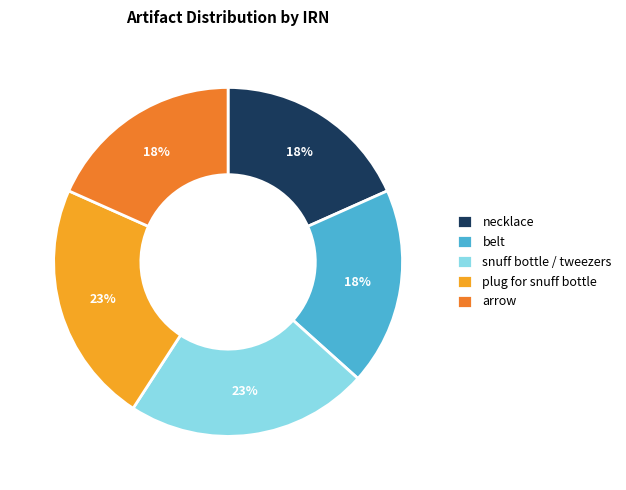

Is plug for snuff bottle the majority of the pie?

No